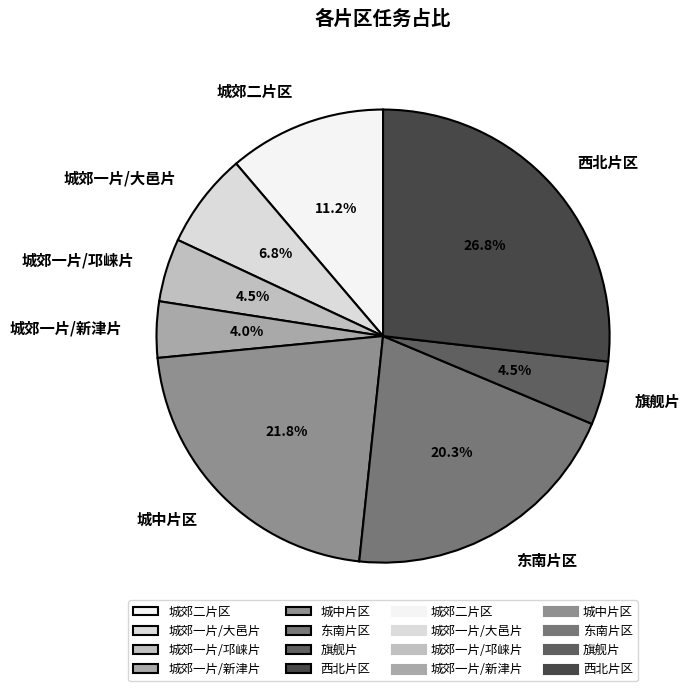

Which has a higher value, 城郊二片区 or 城中片区?

城中片区